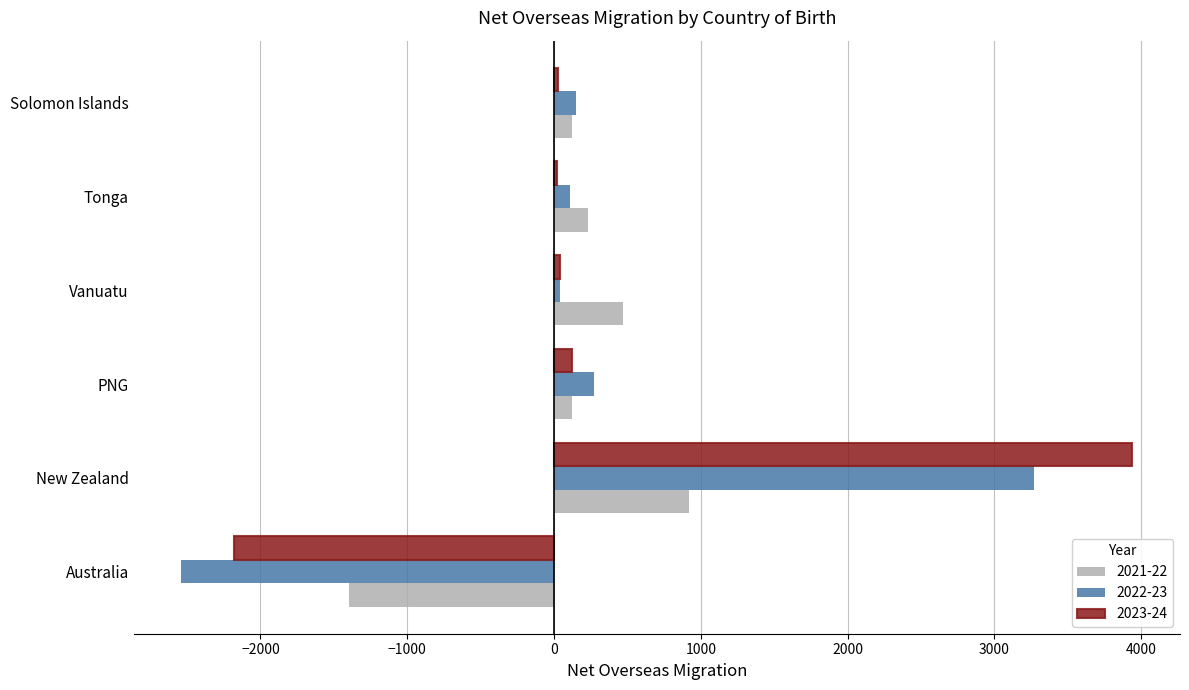

What is the spread (max minus min) of values at Australia?

1140